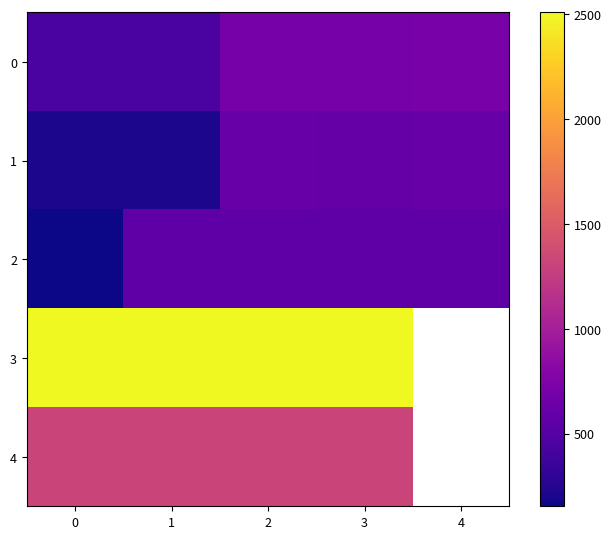

Rank the categories by 4 value from highest to lowest.

0, 1, 2, 3, 4